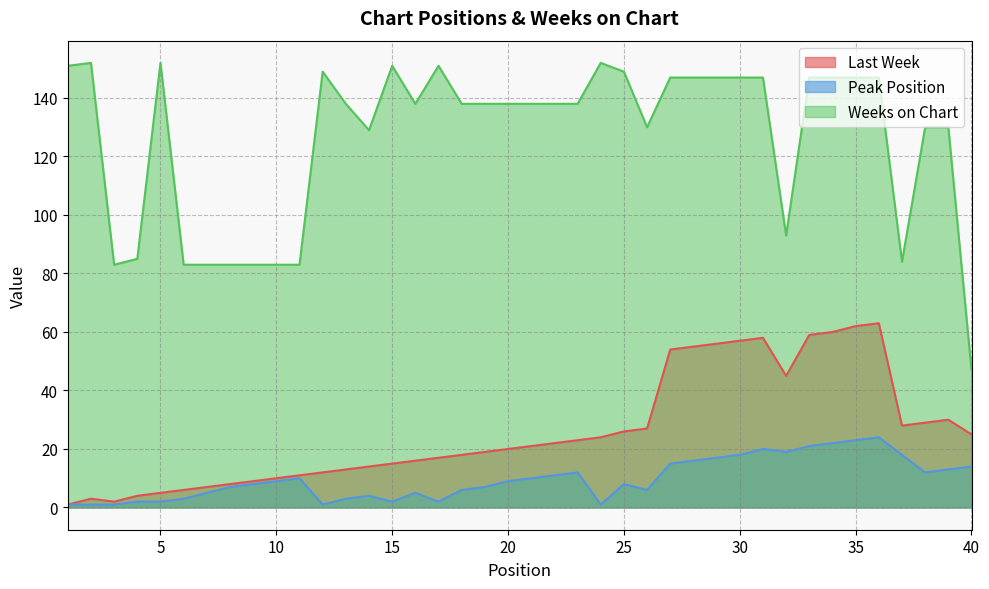

Read the Peak Position value at 25, to the nearest 10.

10